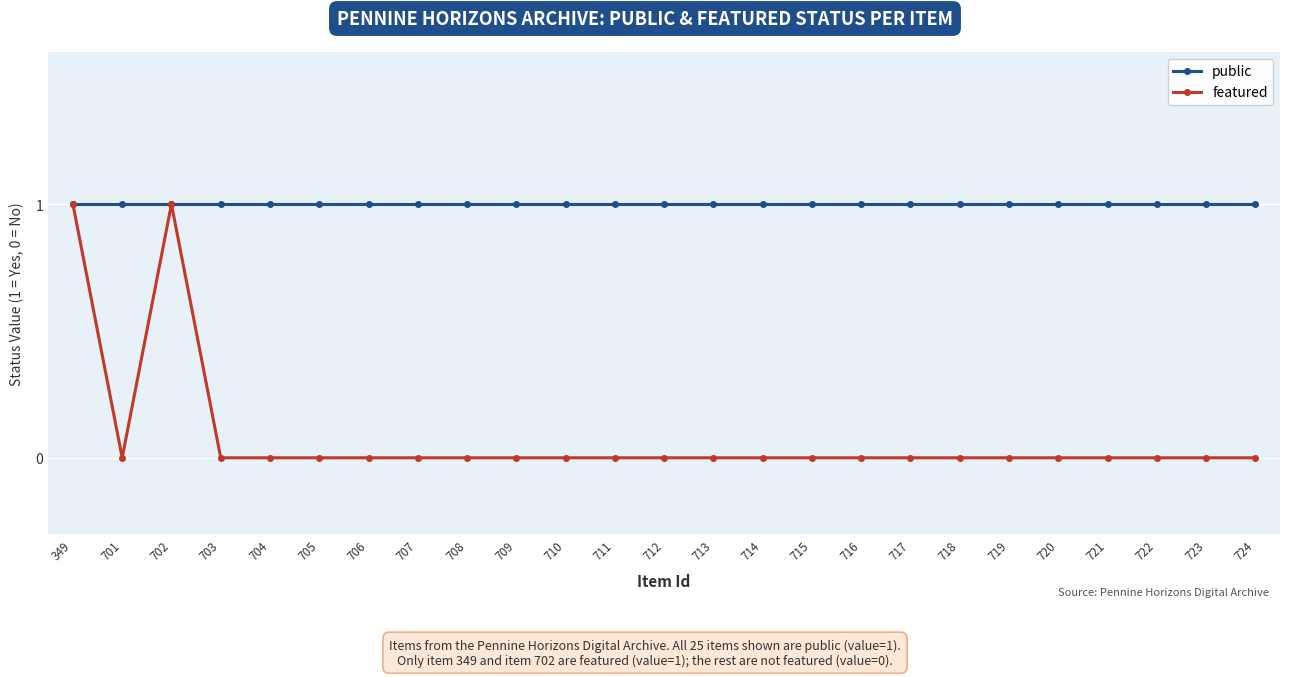

What is the value of the public point at the 4th from the left?

1